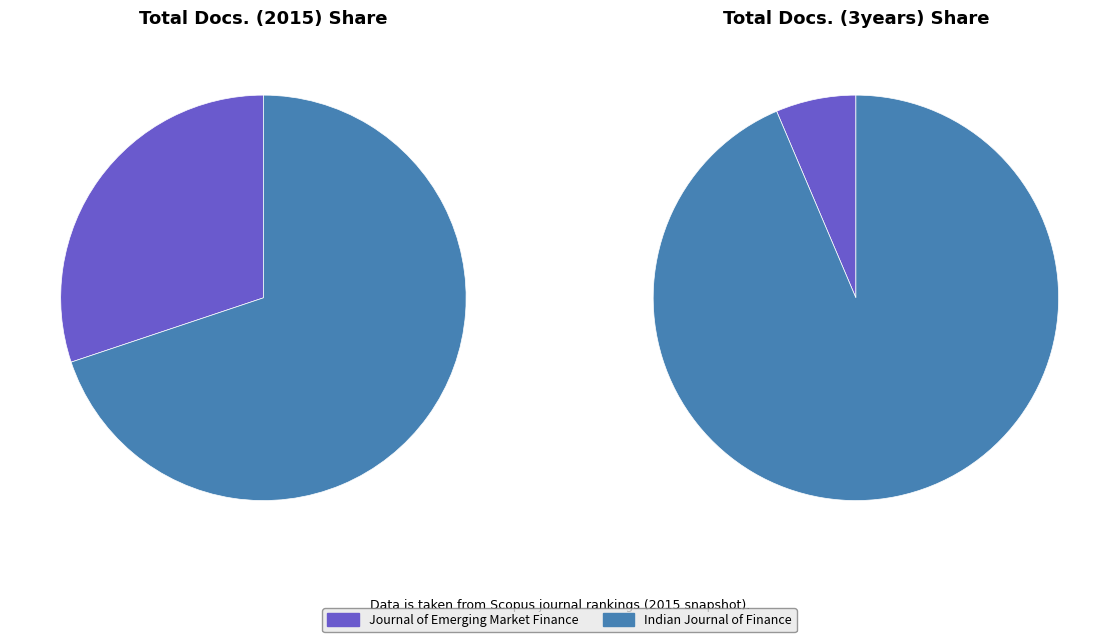

What is the smallest slice in the pie chart?

Journal of Emerging Market Finance